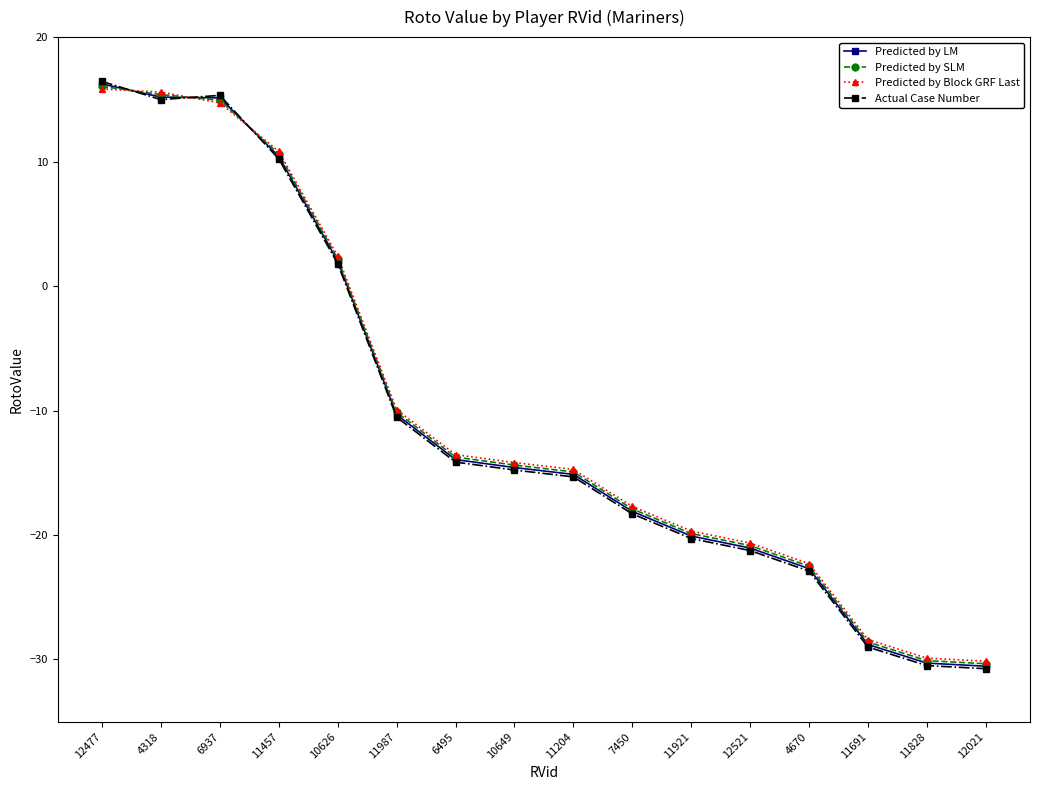

What is the value of the Actual Case Number point at the 8th from the left?

-14.8